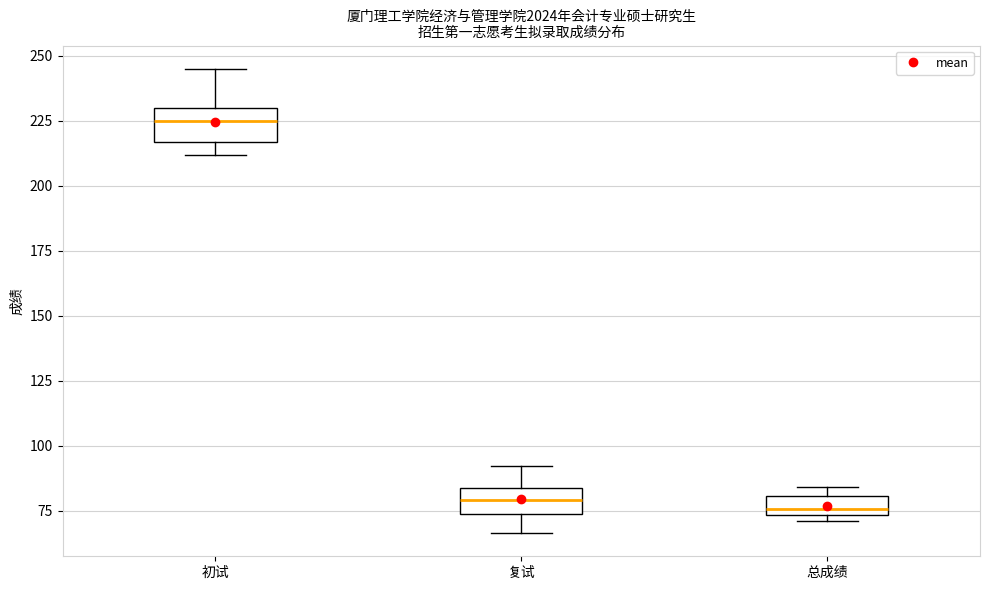

Where is the upper edge of the box for 总成绩 on the y-axis? The values are not printed on the chart, so give them approximately, as read against the axis.

80